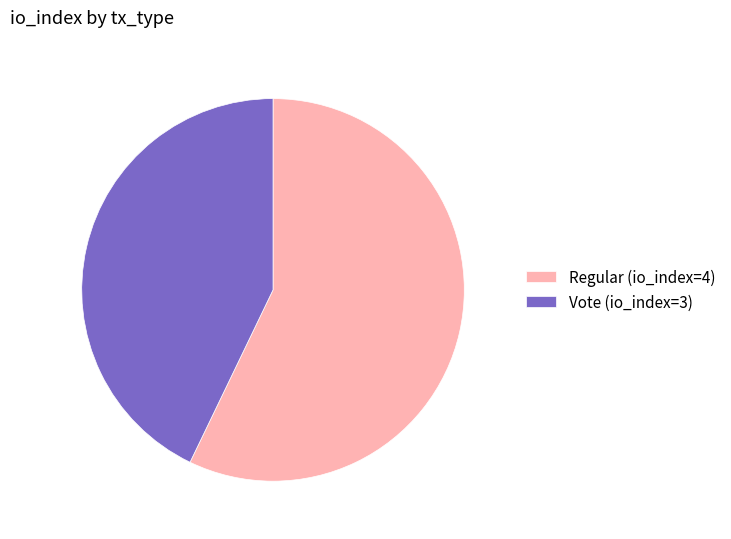

Is Vote (io_index=3) the majority of the pie?

No